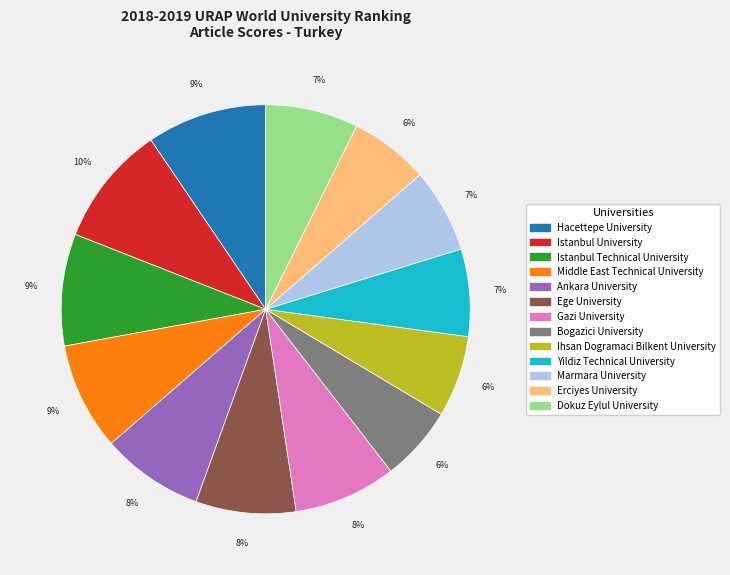

Is the sum of Ankara University and Yildiz Technical University greater than half?

No